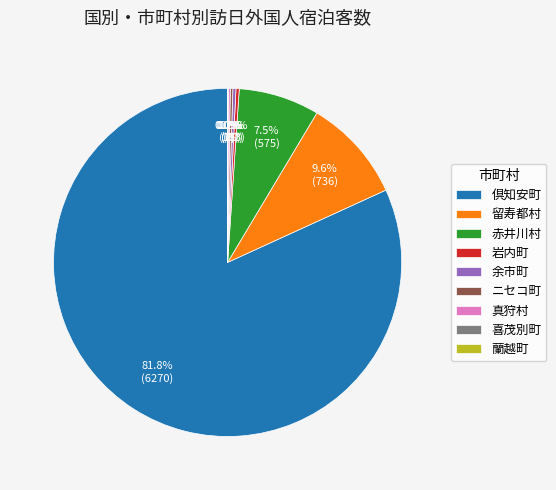

Which category has the biggest portion of the pie?

倶知安町